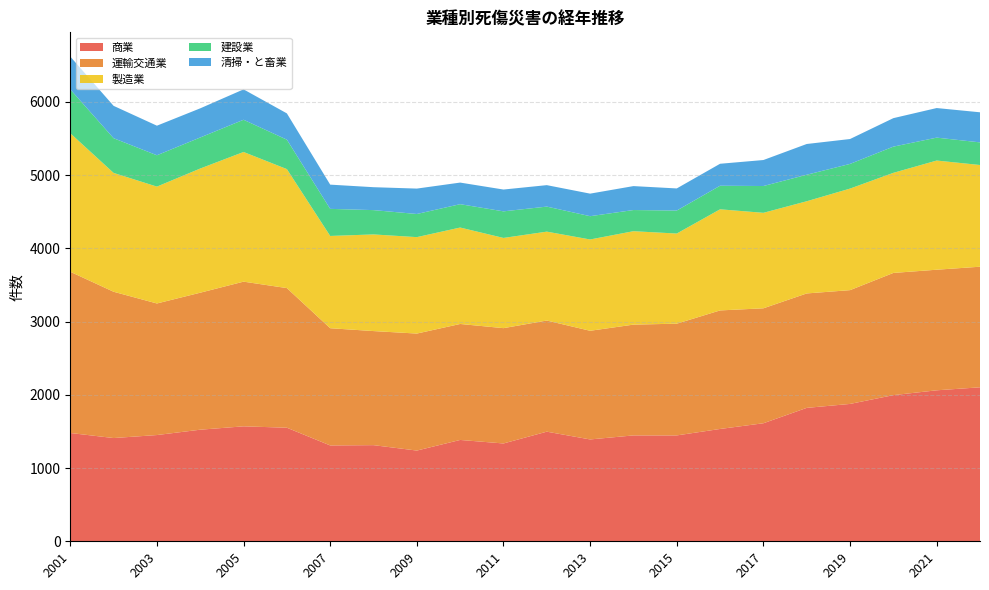

Reading right to left, transcribe all the data shown in this chart.

商業: 2103	2062	1996	1876	1822	1612	1534	1446	1446	1391	1497	1336	1384	1239	1313	1309	1551	1570	1524	1451	1410	1479
運輸交通業: 1647	1647	1669	1554	1563	1570	1619	1526	1513	1484	1518	1575	1584	1598	1558	1601	1907	1976	1871	1797	1998	2202
製造業: 1389	1491	1367	1387	1259	1304	1381	1231	1276	1247	1214	1232	1317	1317	1320	1260	1625	1771	1696	1596	1623	1892
建設業: 309	313	358	337	362	366	322	314	289	318	342	363	319	316	332	370	402	440	424	428	474	599
清掃・と畜業: 411	404	389	340	420	355	300	302	327	308	293	298	295	347	313	331	359	415	398	404	442	448